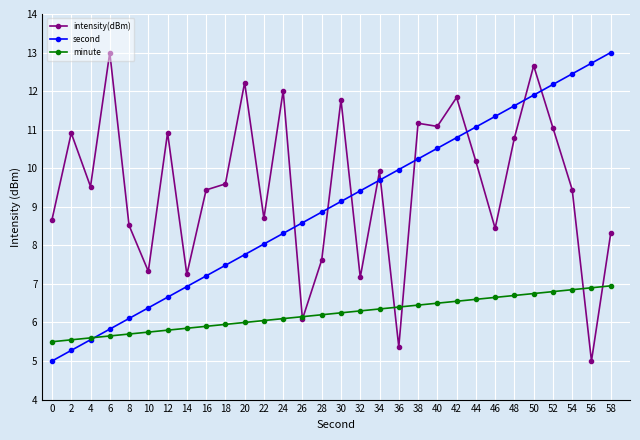

At 8, list the series in order from smallest to largest.

minute, second, intensity(dBm)